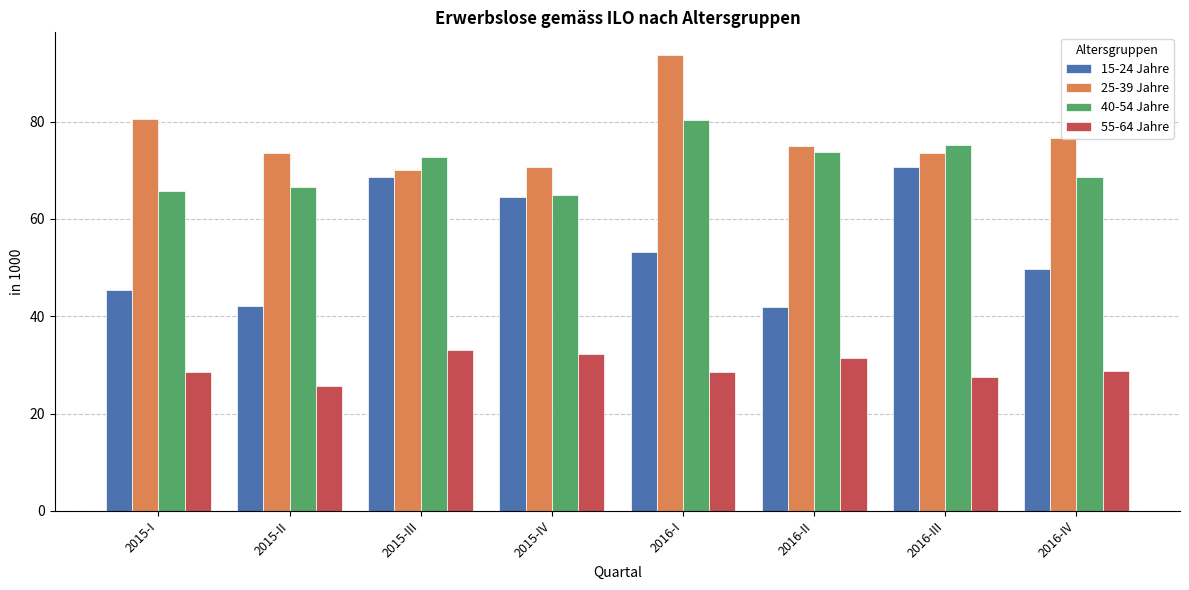

Which category has the highest value across all series?

2016-I